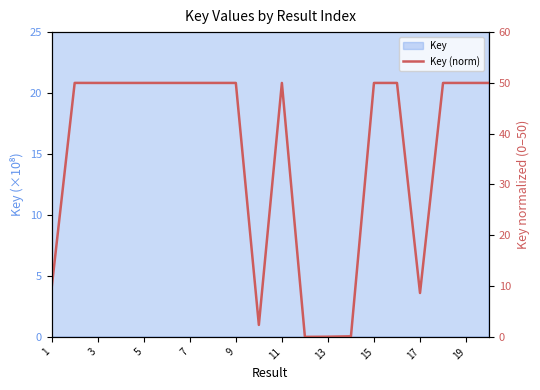

What is the maximum value shown in the chart?

50.0